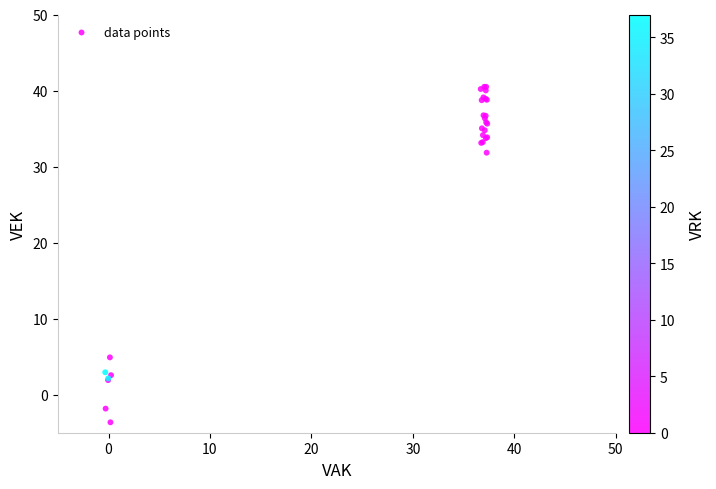

What Y value in the scatter plot is closest to 18?

4.9